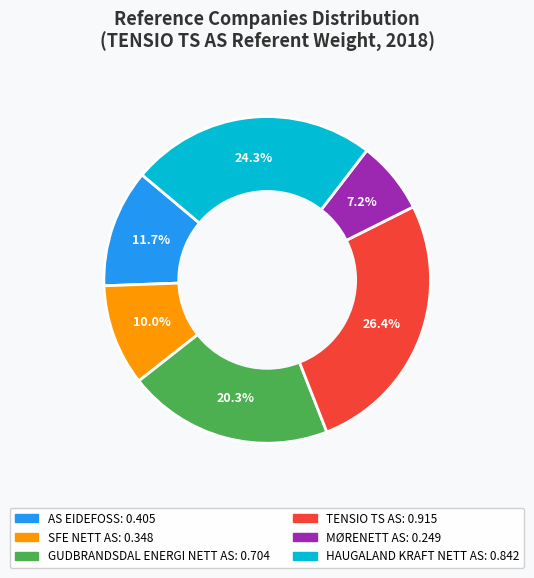

Is there any slice that represents more than half of the pie?

No